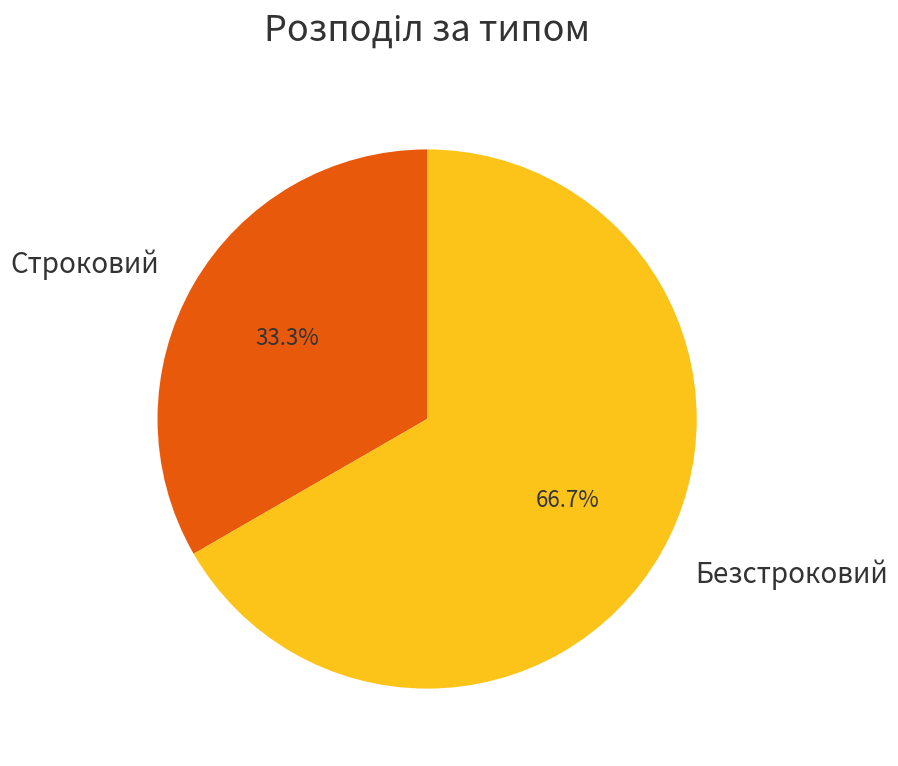

Which category accounts for the majority?

Безстроковий